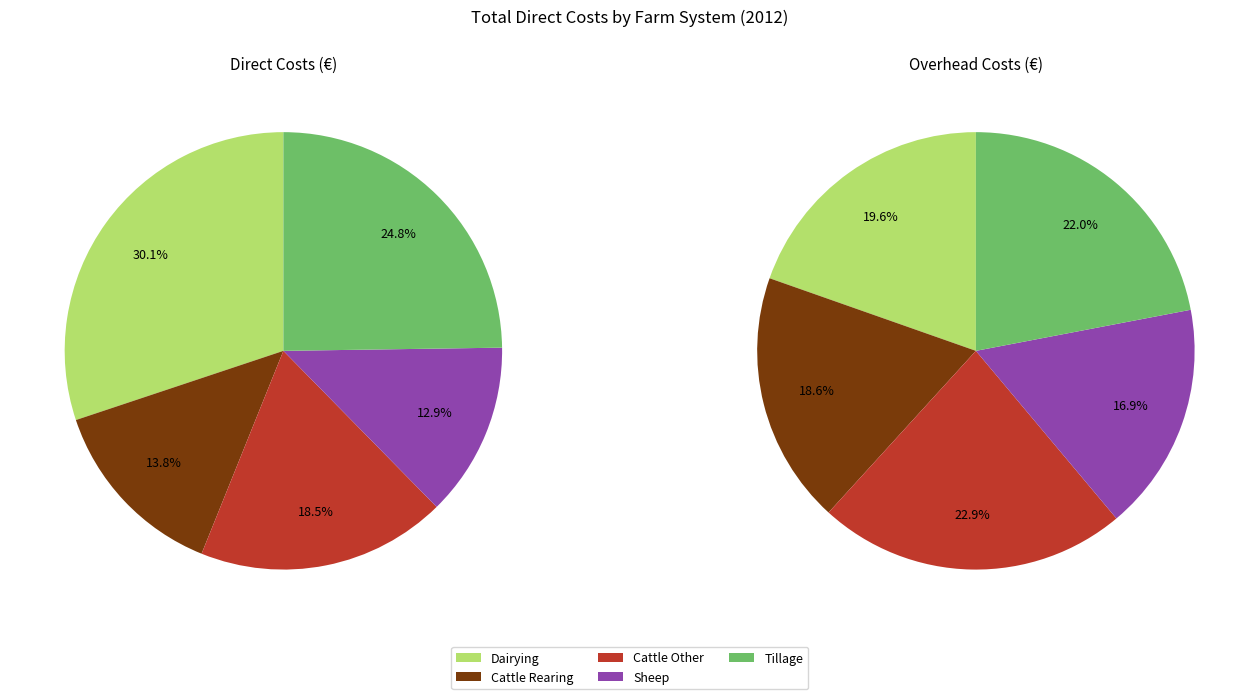

To the nearest percent, what is the difference between the Dairying and Sheep slice percentages?

17%